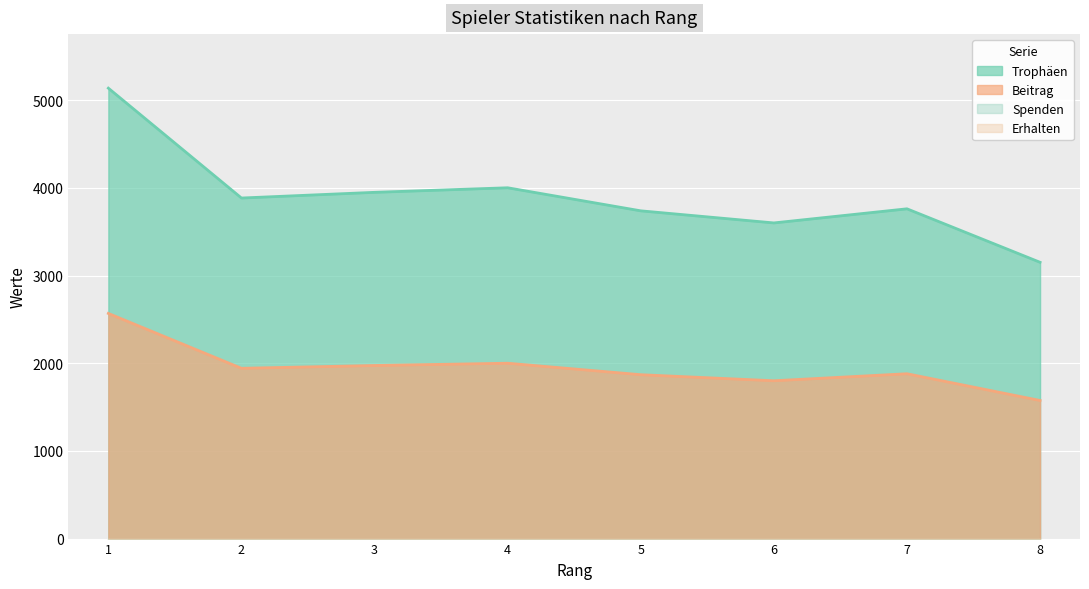

Reading left to right, extract all data points from this chart.

Trophäen: 1=5137	2=3884	3=3949	4=4001	5=3738	6=3600	7=3761	8=3151
Beitrag: 1=2568	2=1942	3=1974	4=2000	5=1869	6=1800	7=1880	8=1575